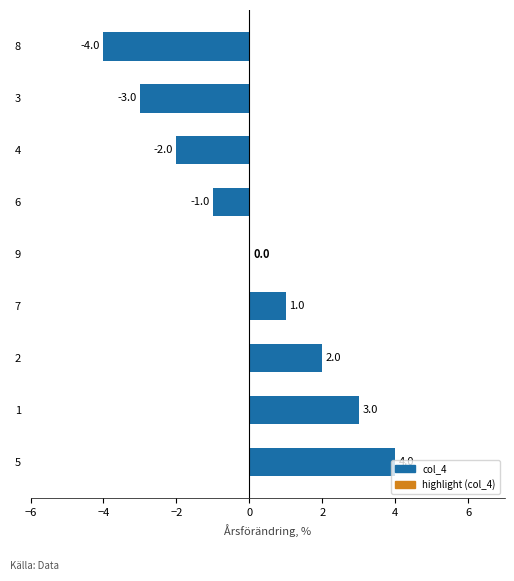

What is the change in value from 2 to 8?

-6